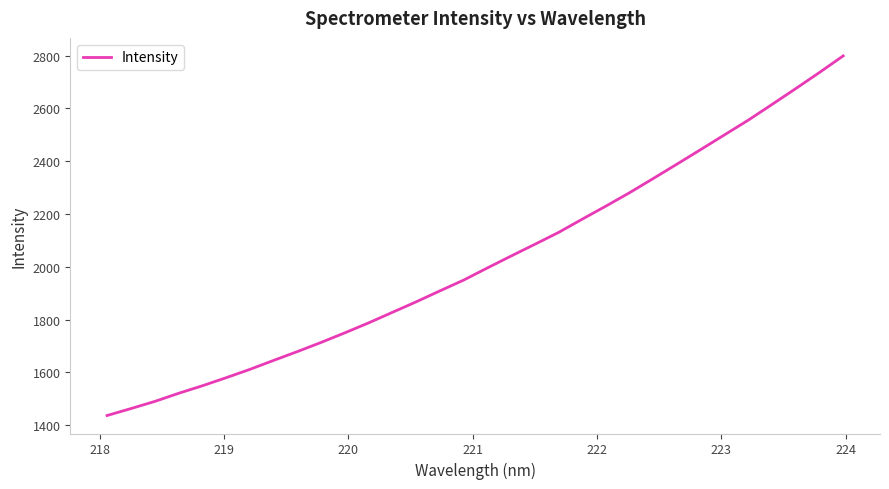

What is the difference between the second highest and second lowest values?

1273.9